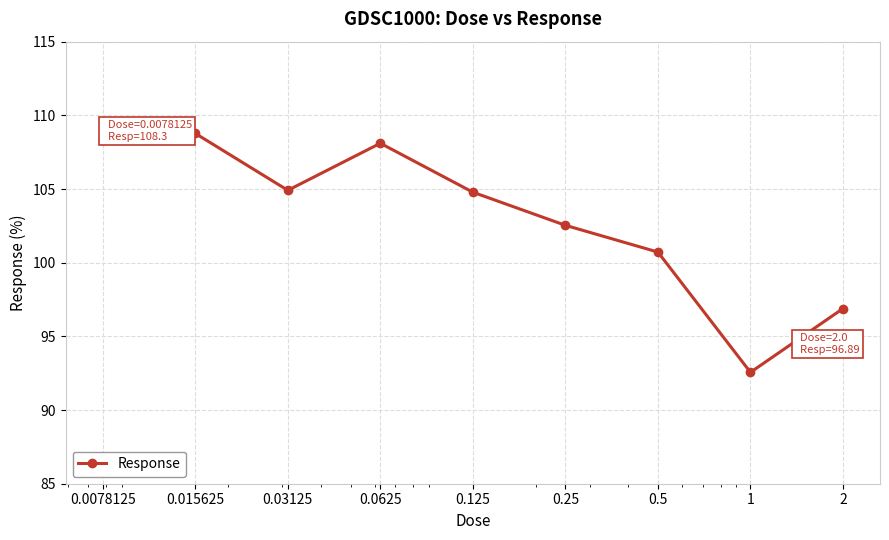

True or false: there are more than 2 points higher than both neighbors.

False